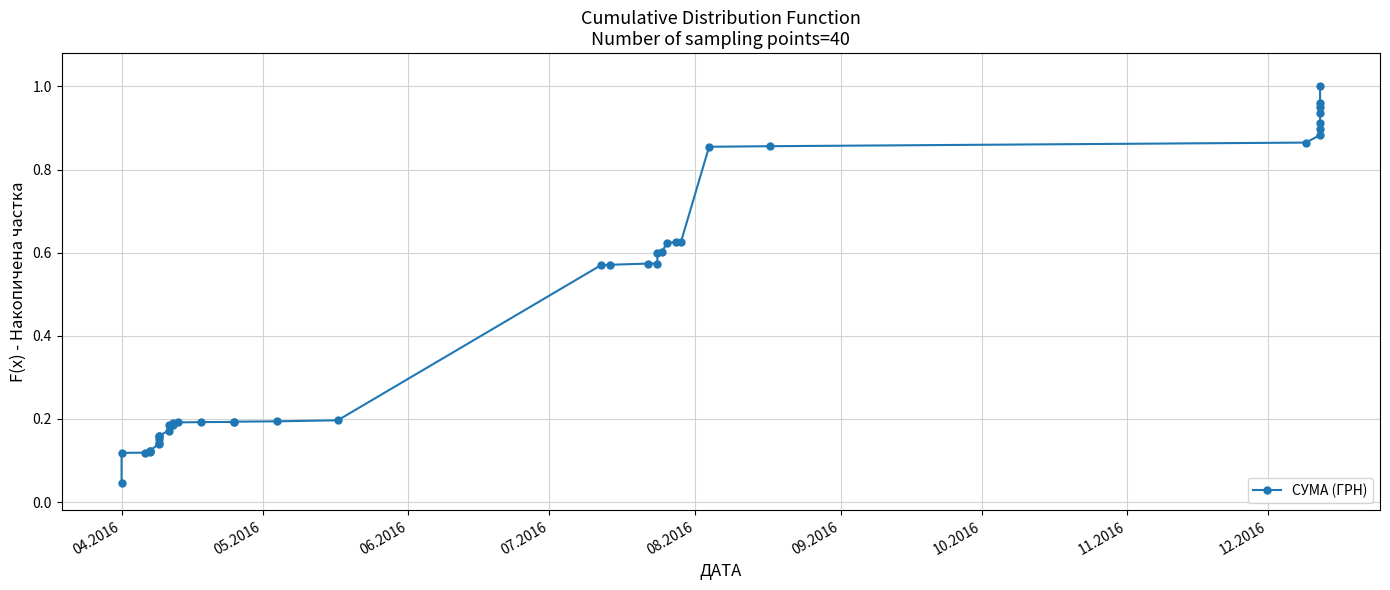

What is the difference between the second highest and second lowest values?

0.8